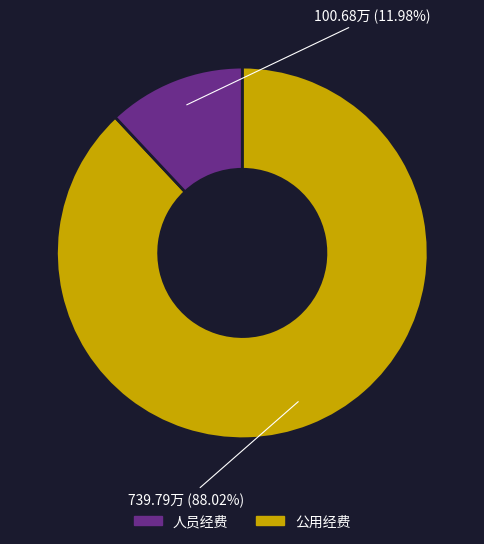

Approximately how many times larger is the value at 人员经费 compared to 公用经费?

7.3